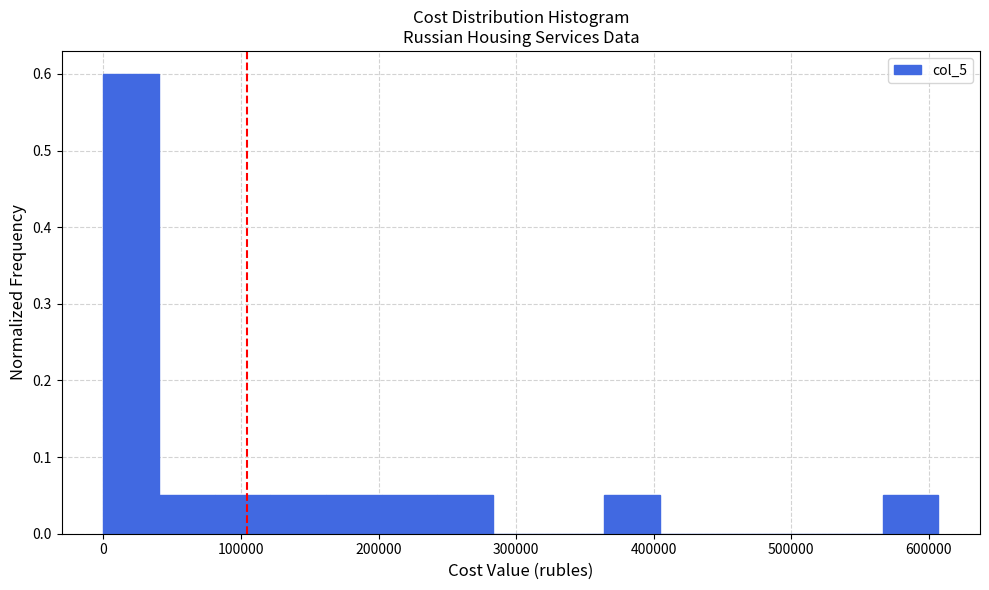

Over which range of the x-axis is the bar tallest?

0 to 40000